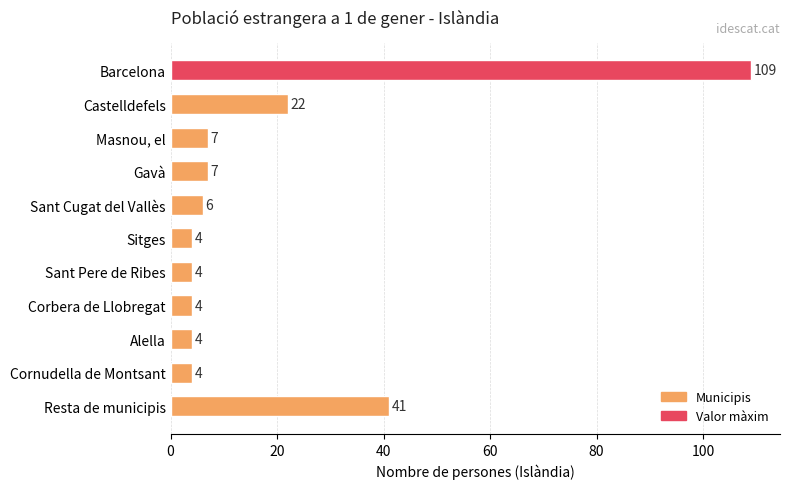

Where is the data nearest to the value 56?

Resta de municipis